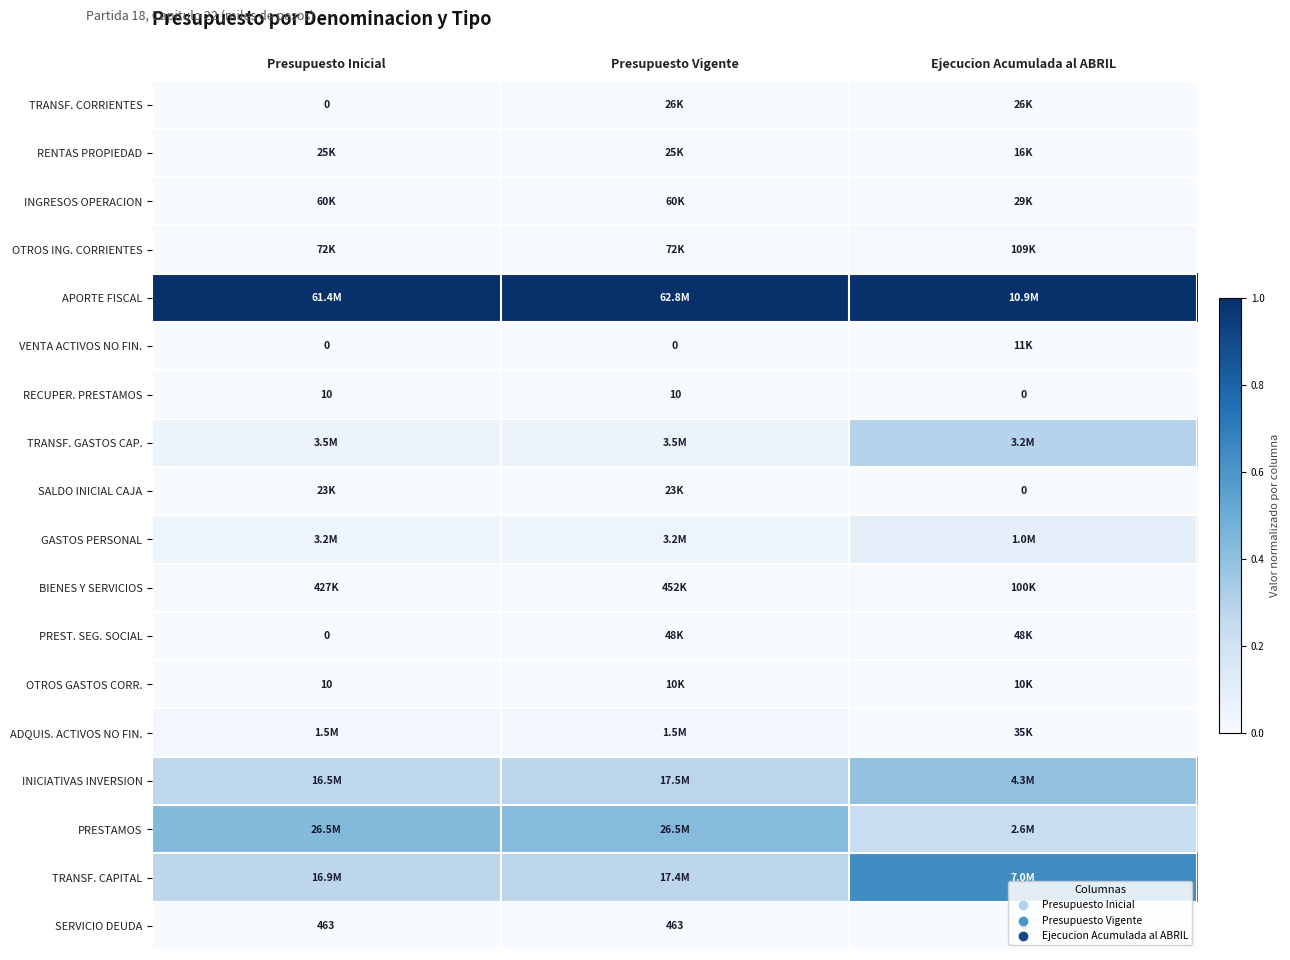

Which series has the largest total across all categories?

APORTE FISCAL